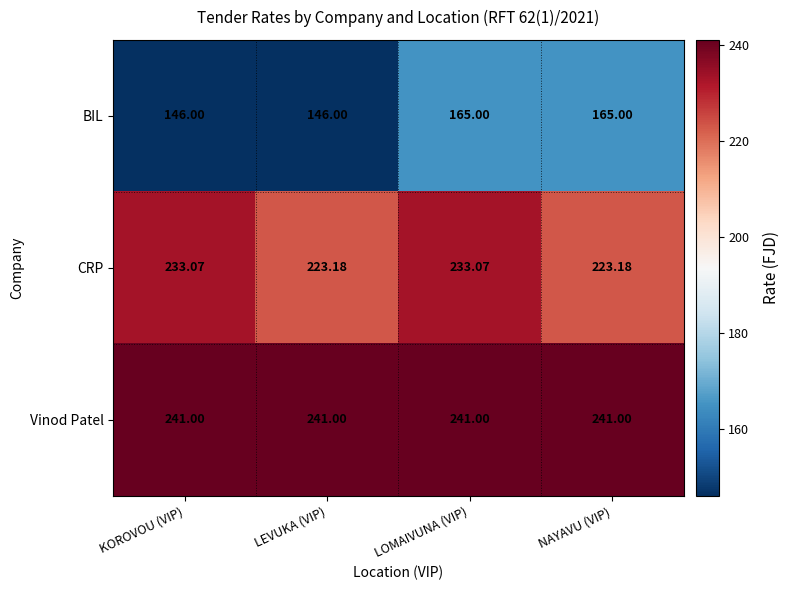

At which category is the sum across all series the highest?

LOMAIVUNA (VIP)